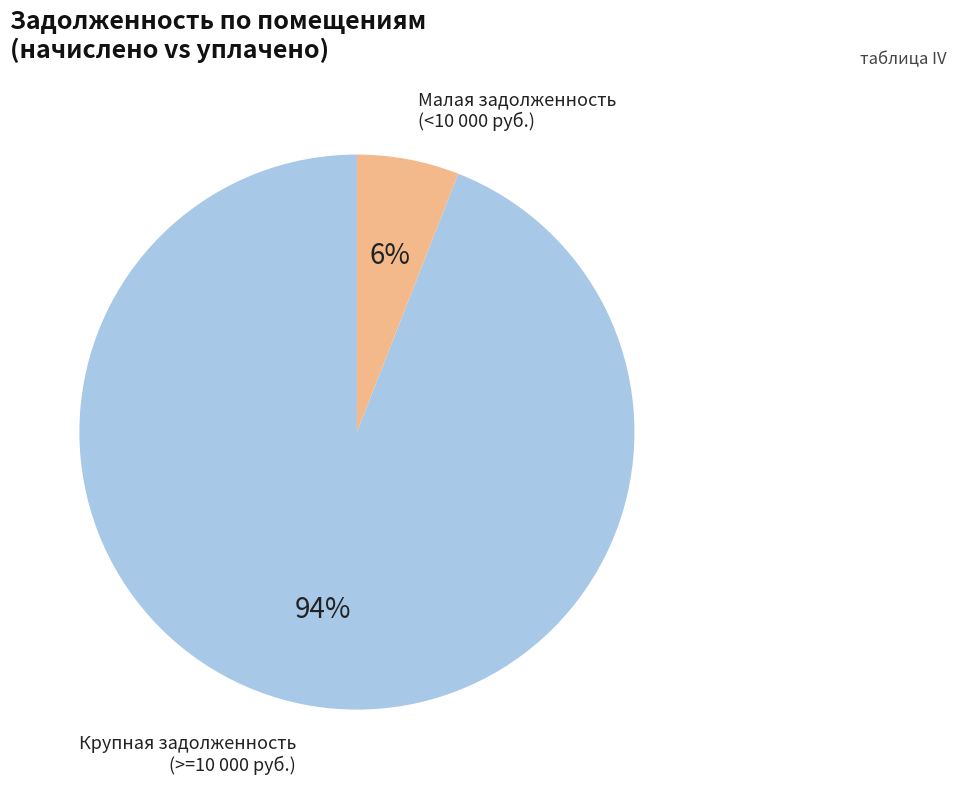

Does any single category account for the majority?

Yes